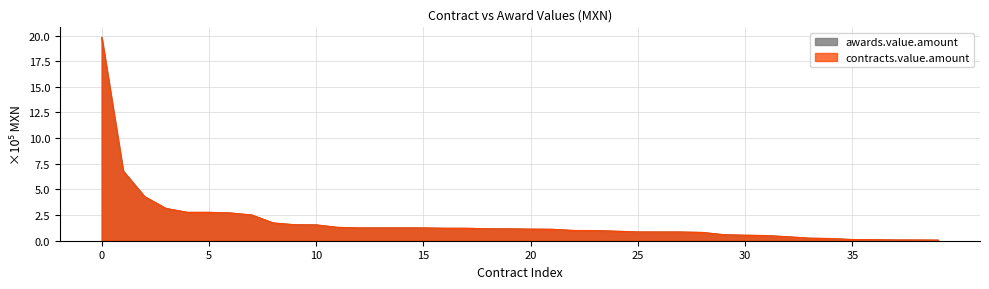

True or false: contracts.value.amount and awards.value.amount intersect in this chart.

False